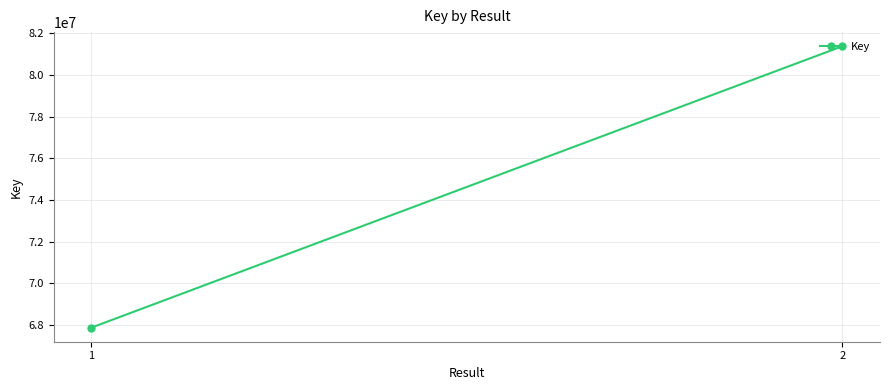

Where is the data nearest to the value 74622851?

1